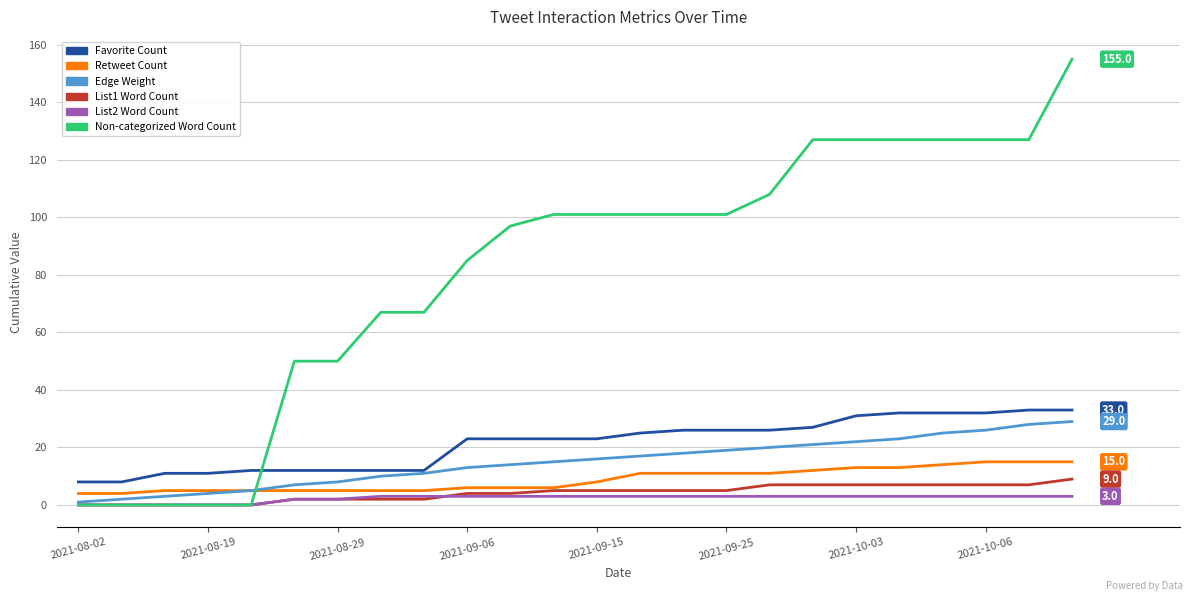

True or false: Favorite Count and List1 Word Count intersect in this chart.

False